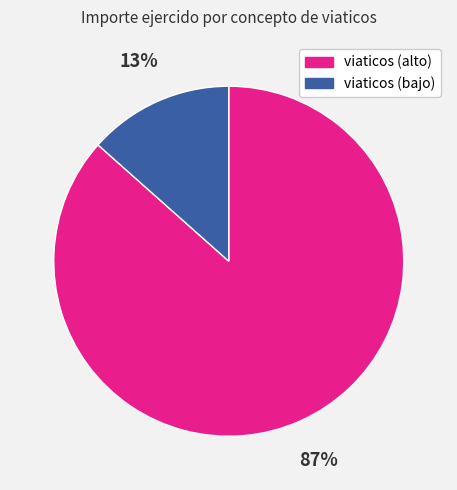

Is there any slice that represents more than half of the pie?

Yes